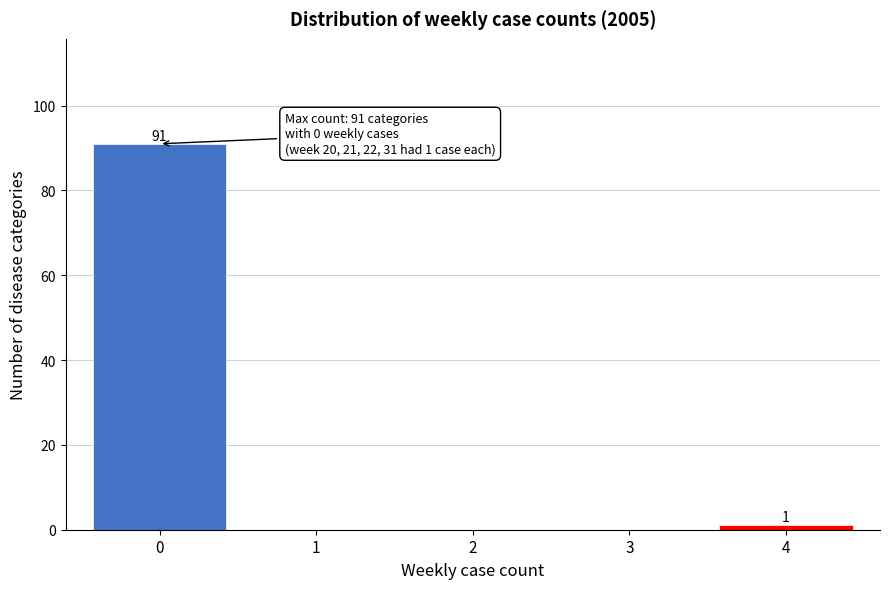

Reading left to right, list all the values displayed in this chart.

0=91	1=0	2=0	3=0	4=1